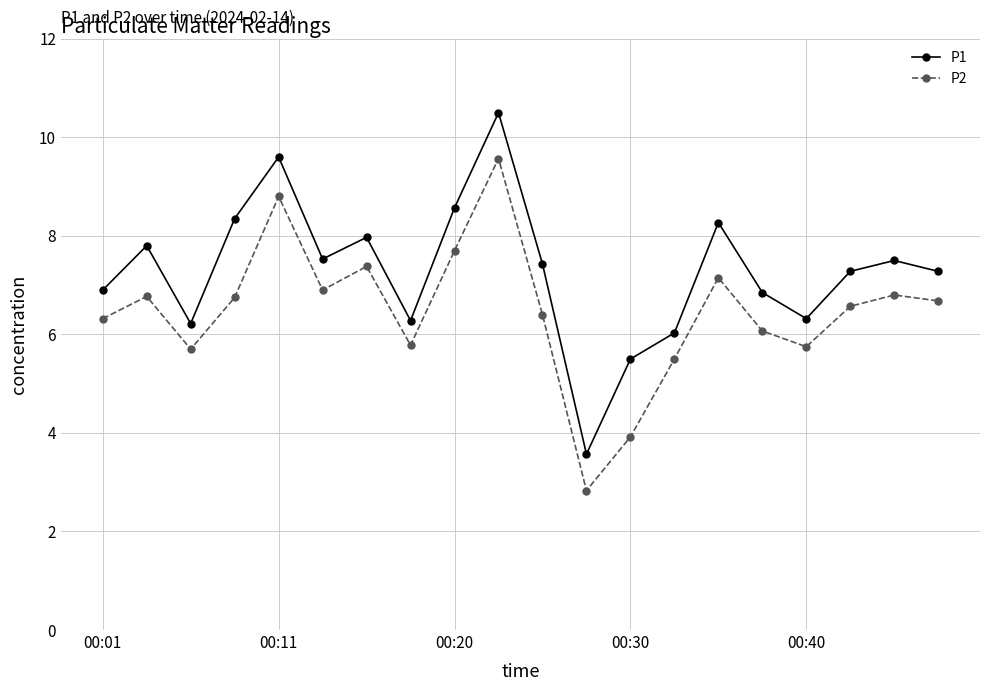

What is the maximum value shown in the chart?

10.5